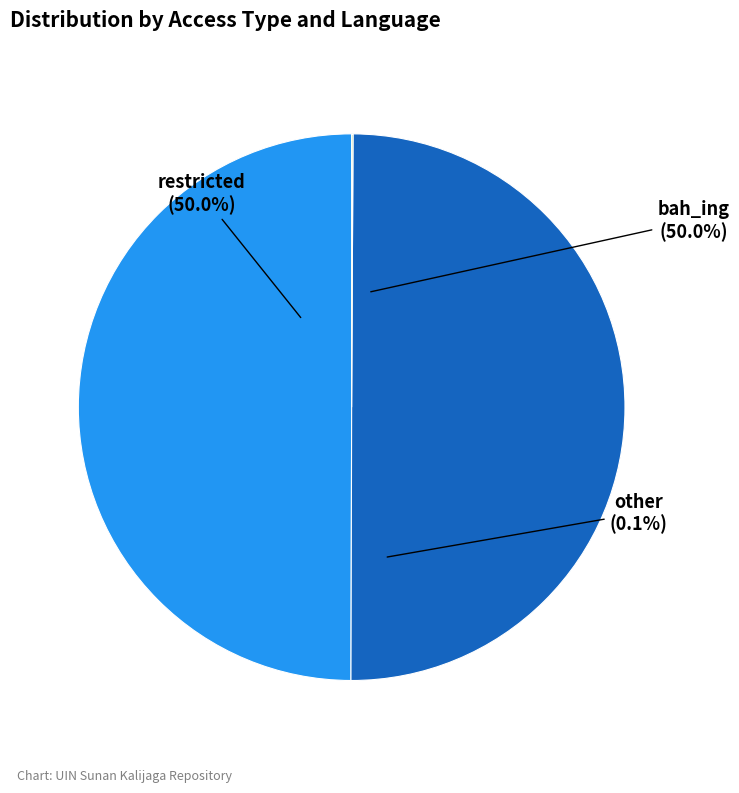

Does bah_ing represent more than half of the total?

No